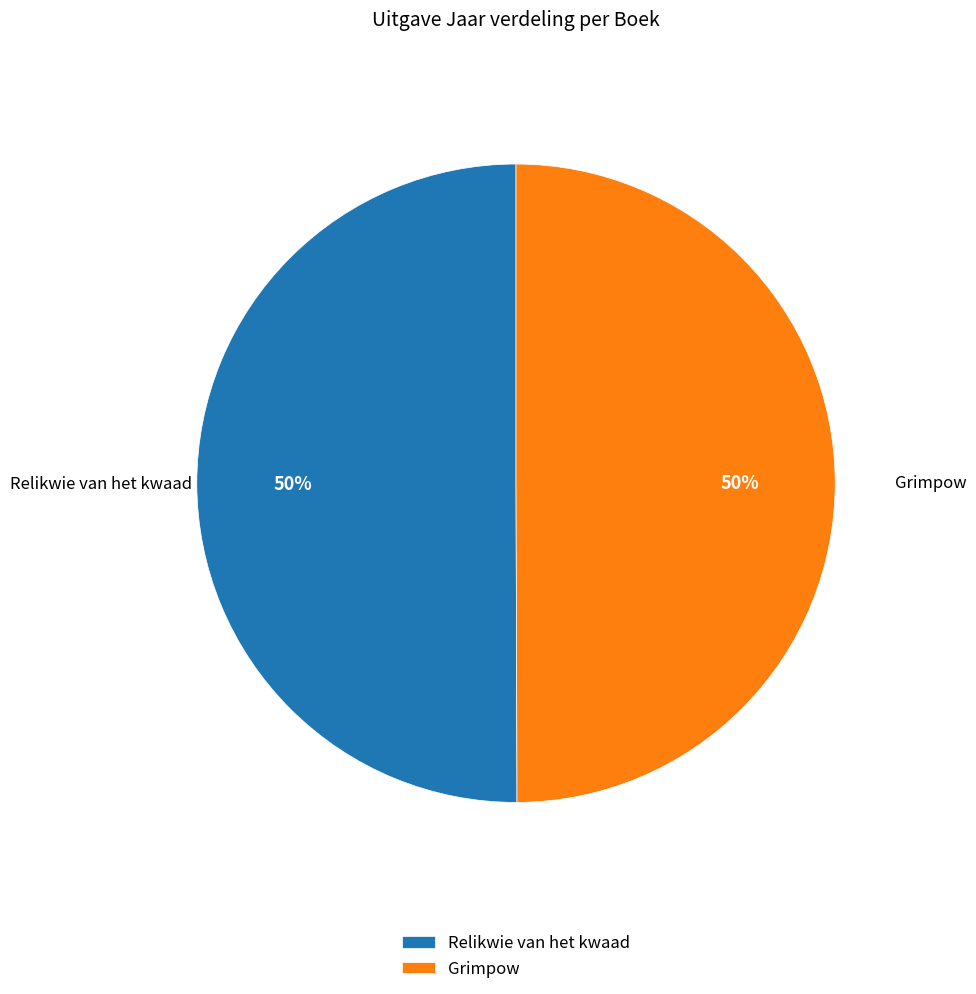

How many slices are in this pie chart?

2